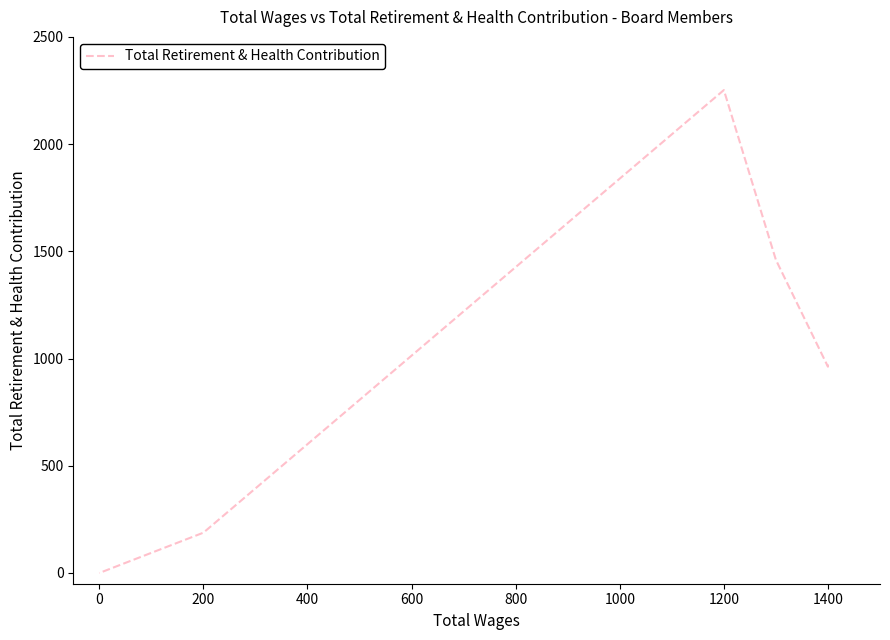

What is the greatest value displayed?

2252